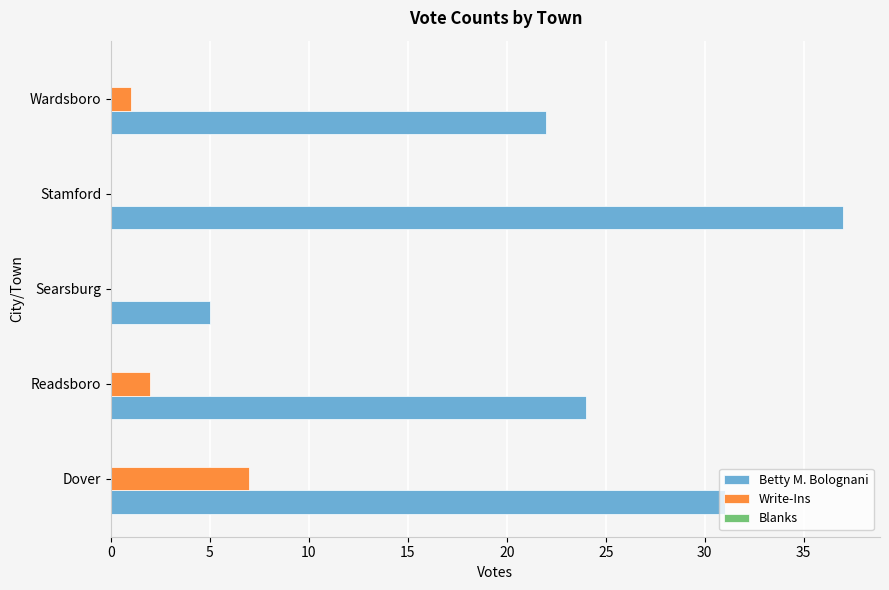

What is the sum of the Betty M. Bolognani values at Dover and Wardsboro?

53